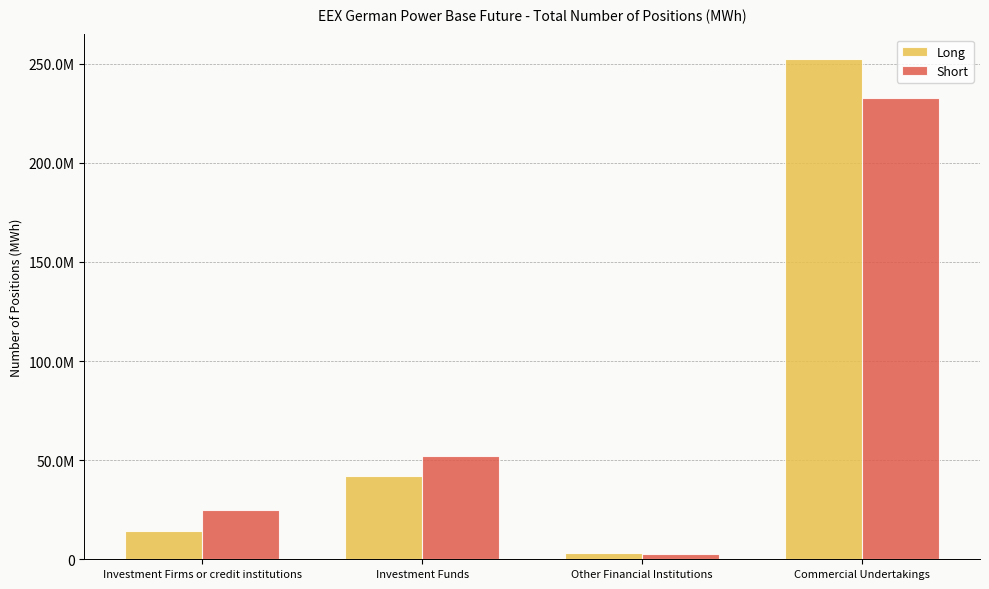

Does the chart contain any negative values?

No